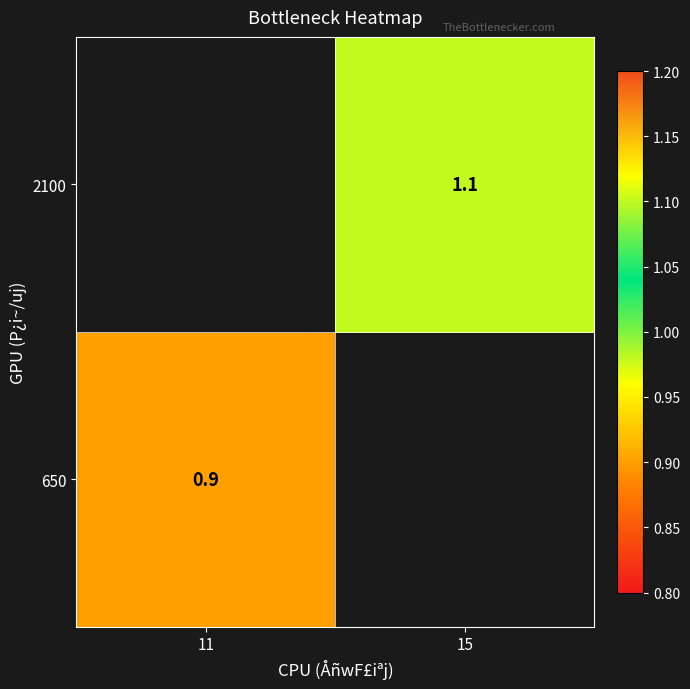

Is it true that 2100 equals 1.1 at 15?

True